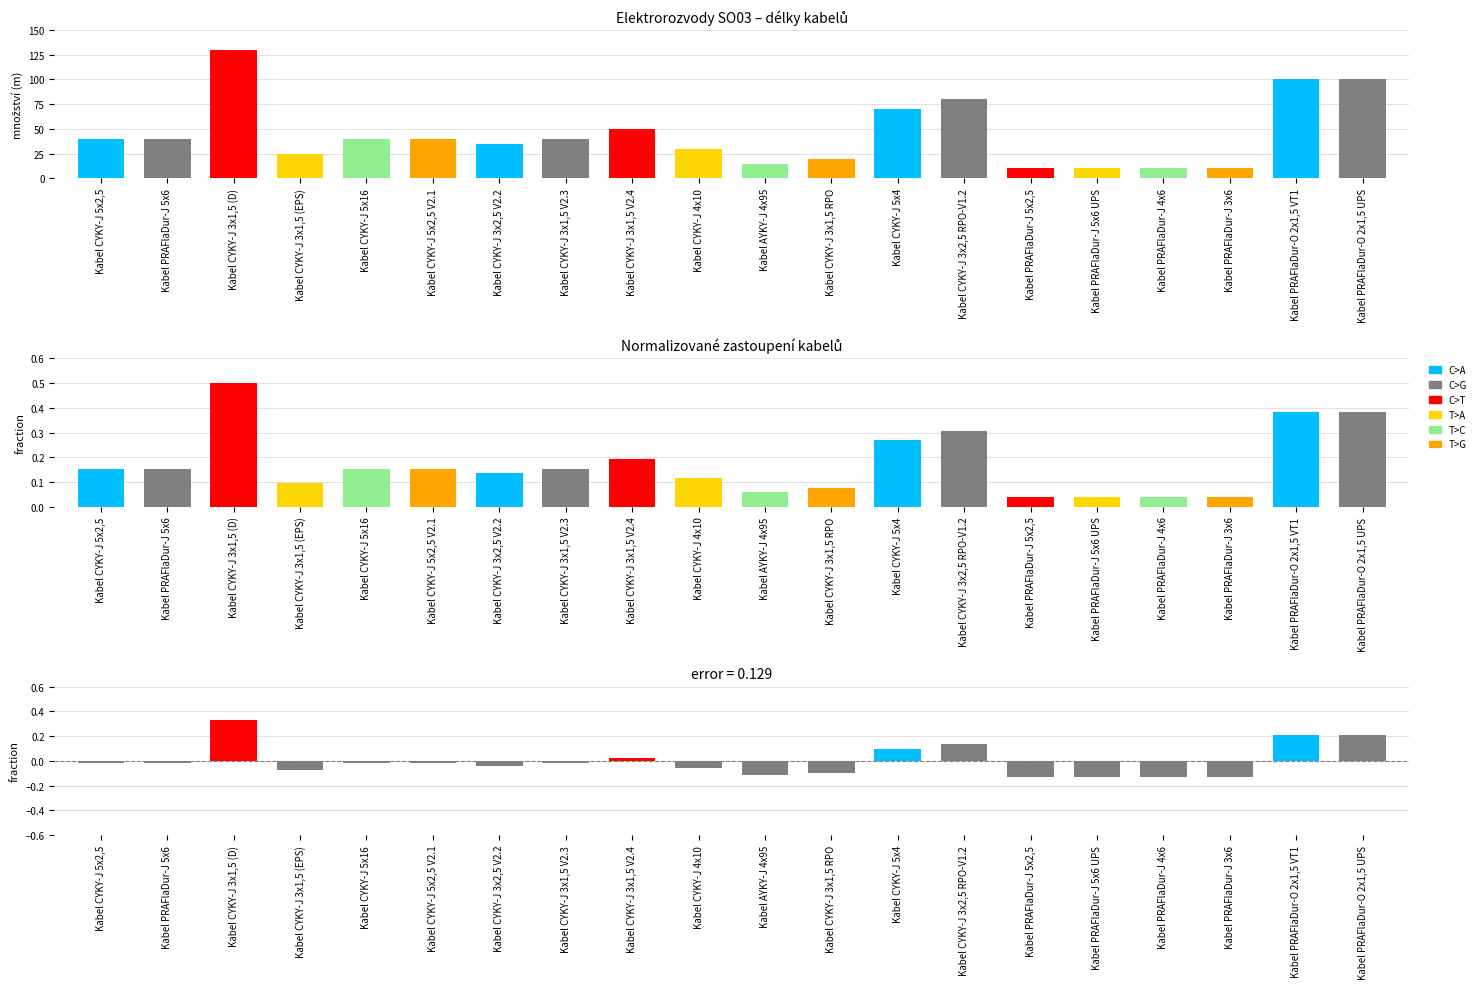

List the series in order of their peak value, highest first.

množství, fraction, difference